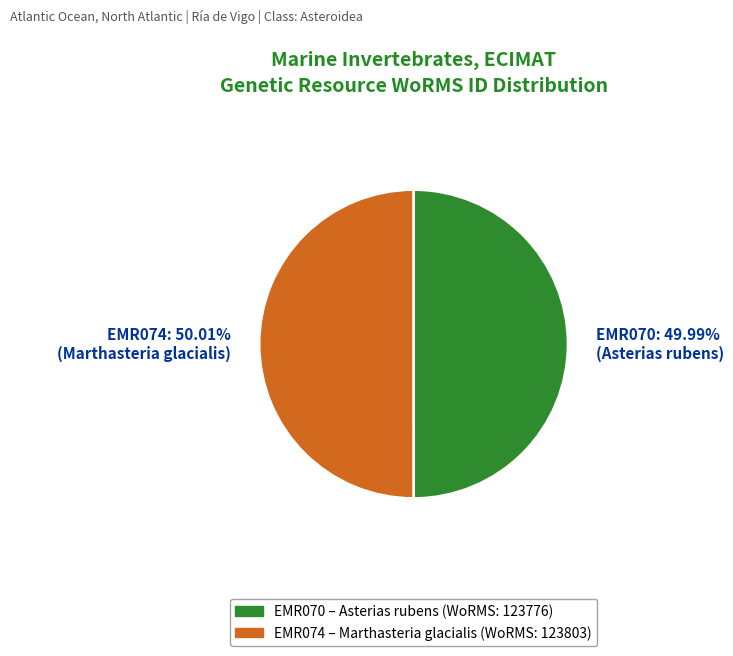

Do EMR070: 49.99% (Asterias rubens) and EMR074: 50.01% (Marthasteria glacialis) together represent more than half of the pie?

Yes